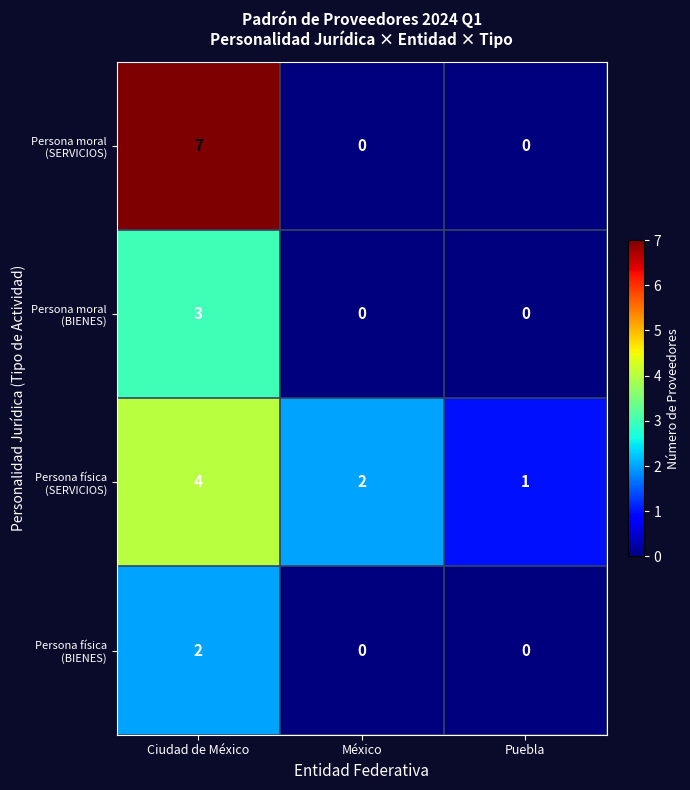

What is the maximum value shown in the chart?

7